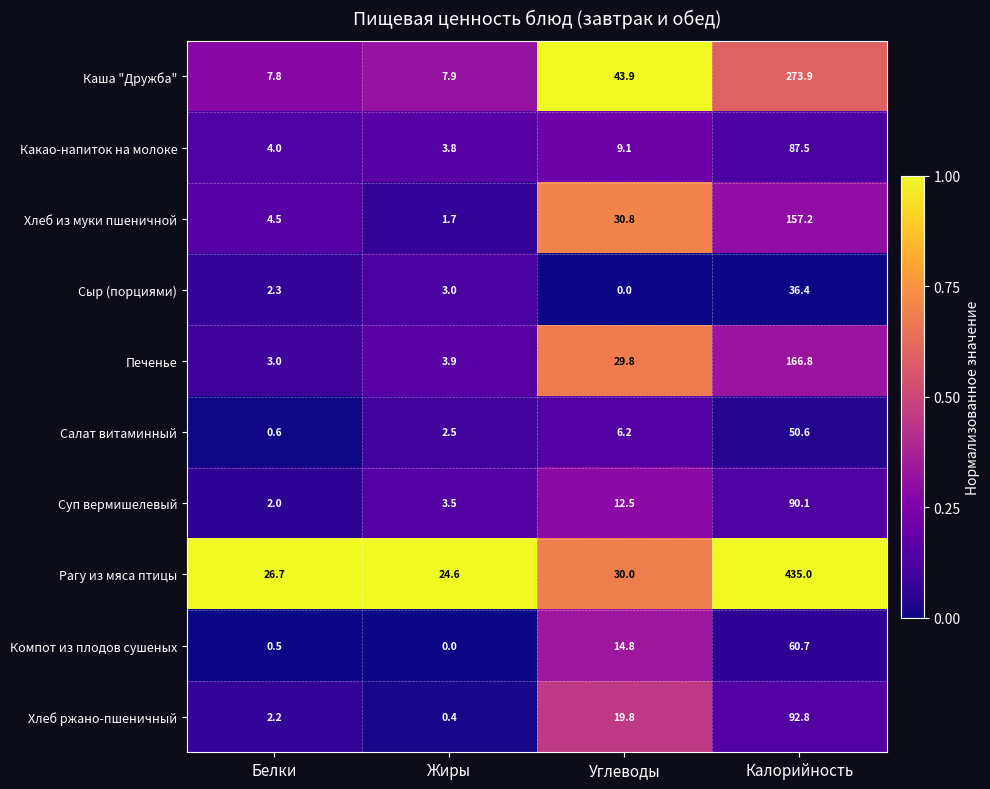

The Рагу из мяса птицы series shows 24.6 at Жиры. True or false?

True